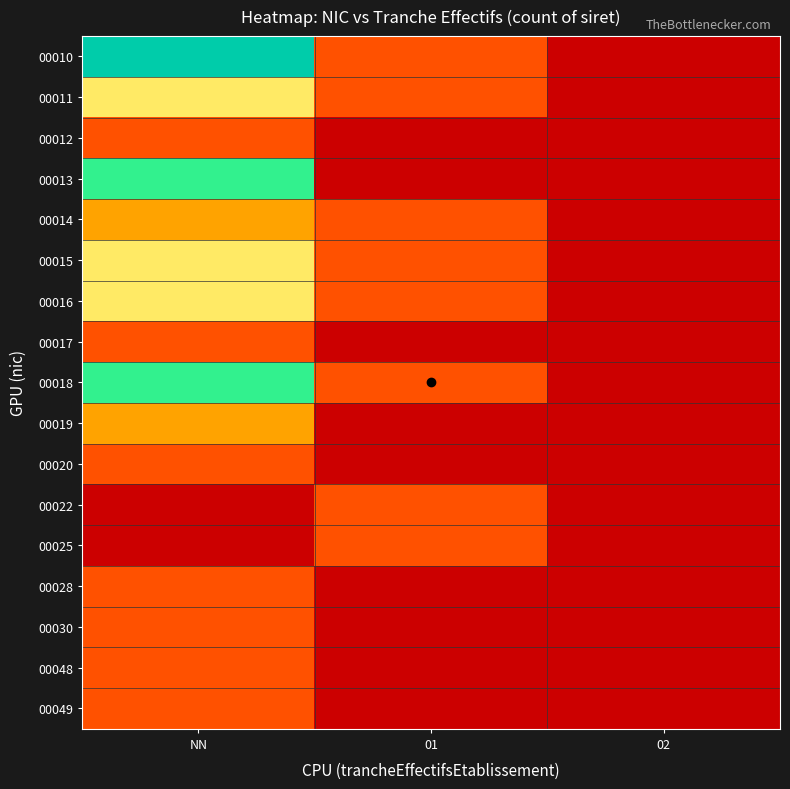

Count the number of data series in this chart.

17